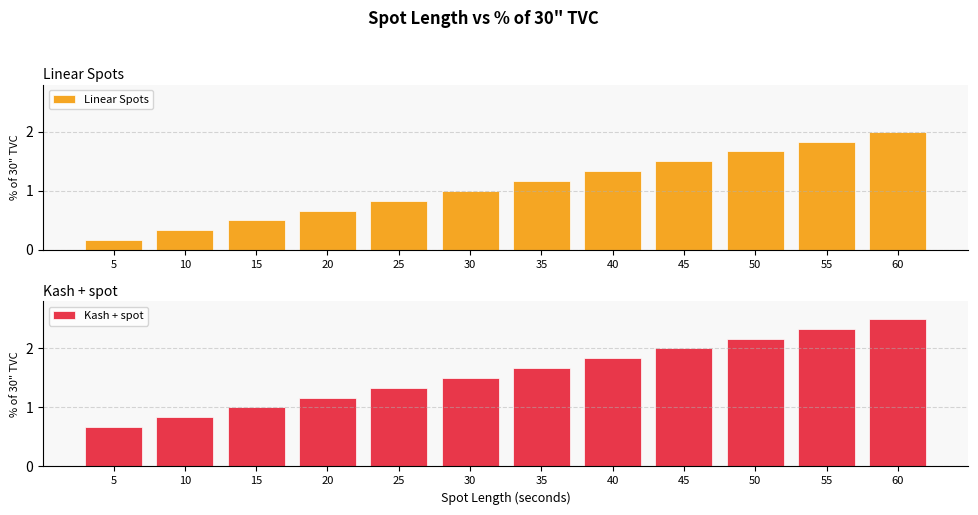

The Kash + spot series shows 1.3 at 25. True or false?

True